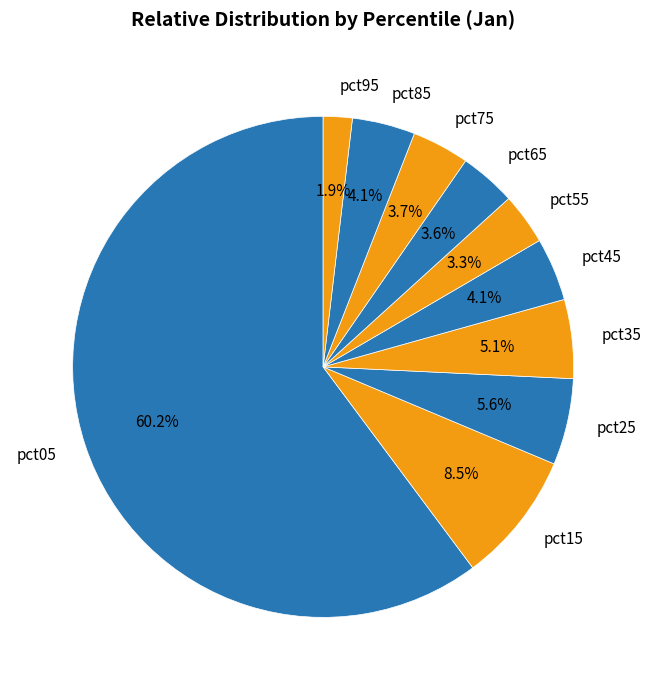

To the nearest percent, what portion does pct75 represent?

4%